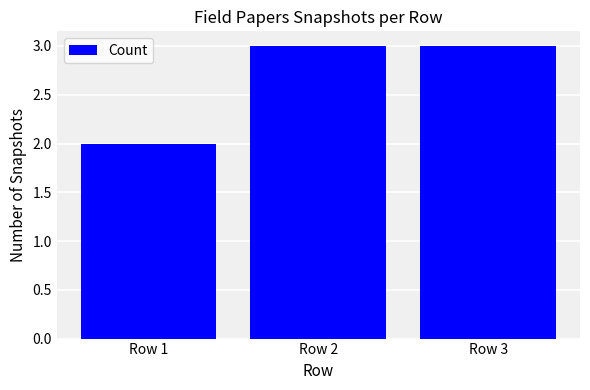

Does the chart contain stacked bars?

No